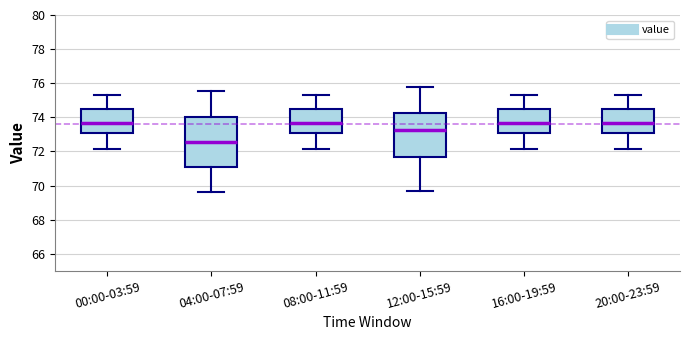

Reading left to right, transcribe this box plot: for each box, give where its median line is, the range the box spans, and where its two whiskers end, as read against the y-axis. The values are not printed on the chart, so give them approximately, as read against the axis.

00:00-03:59: median 73.6, box 73.2 to 74.4, whiskers 72.2 to 75.4
04:00-07:59: median 72.6, box 71.0 to 74.0, whiskers 69.6 to 75.6
08:00-11:59: median 73.6, box 73.2 to 74.4, whiskers 72.2 to 75.4
12:00-15:59: median 73.2, box 71.6 to 74.2, whiskers 69.8 to 75.8
16:00-19:59: median 73.6, box 73.2 to 74.4, whiskers 72.2 to 75.4
20:00-23:59: median 73.6, box 73.2 to 74.4, whiskers 72.2 to 75.4